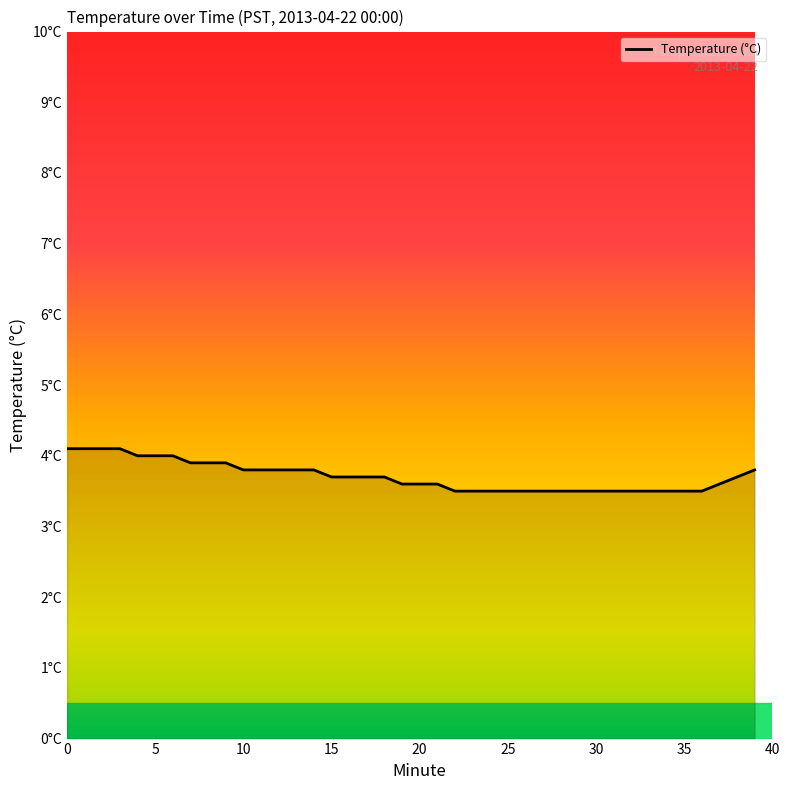

At which label is the value closest to 3?

22